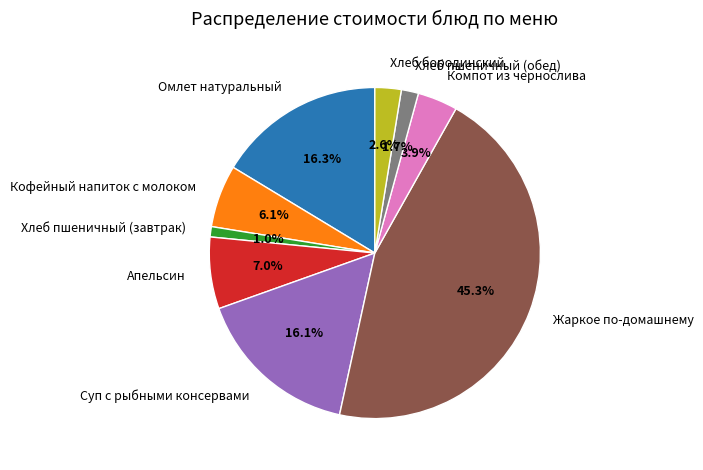

What percentage do Хлеб бородинский and Компот из чернослива together represent?

6.5%